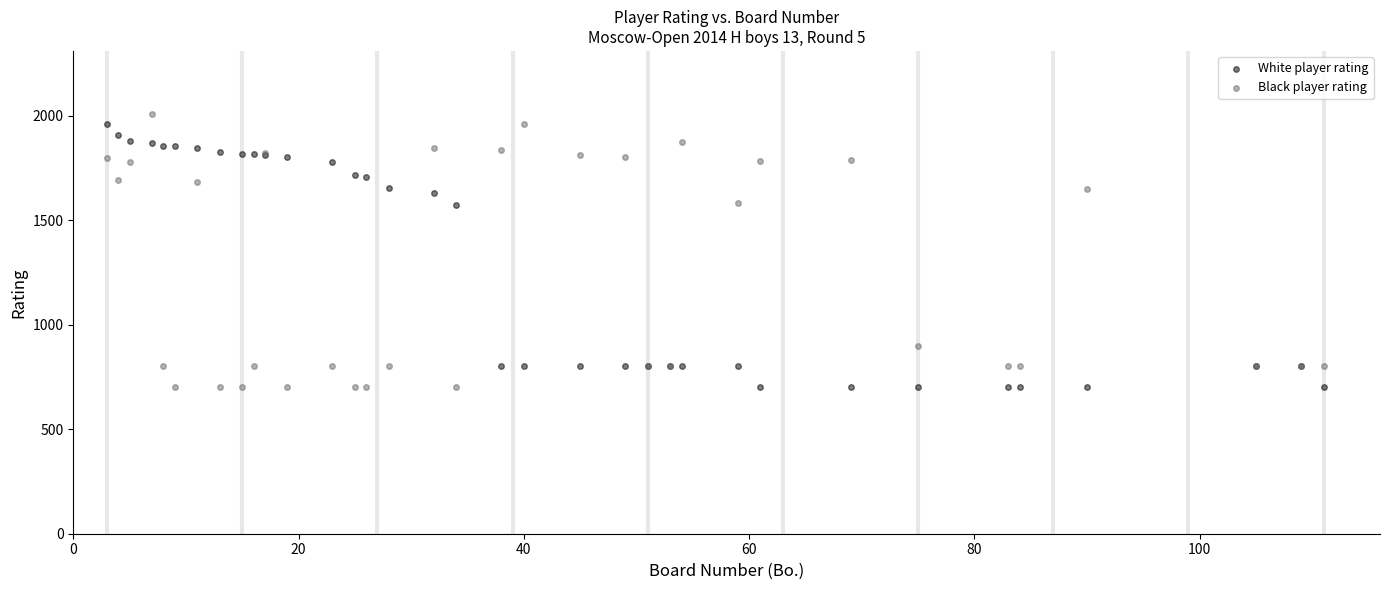

What is the X range (max minus min) for the scatter plot?

108